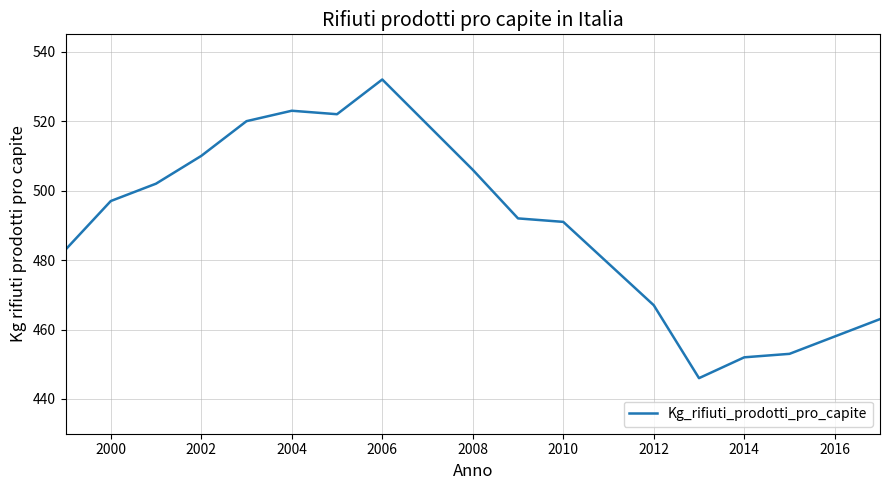

What is the difference between the maximum and minimum values?

86